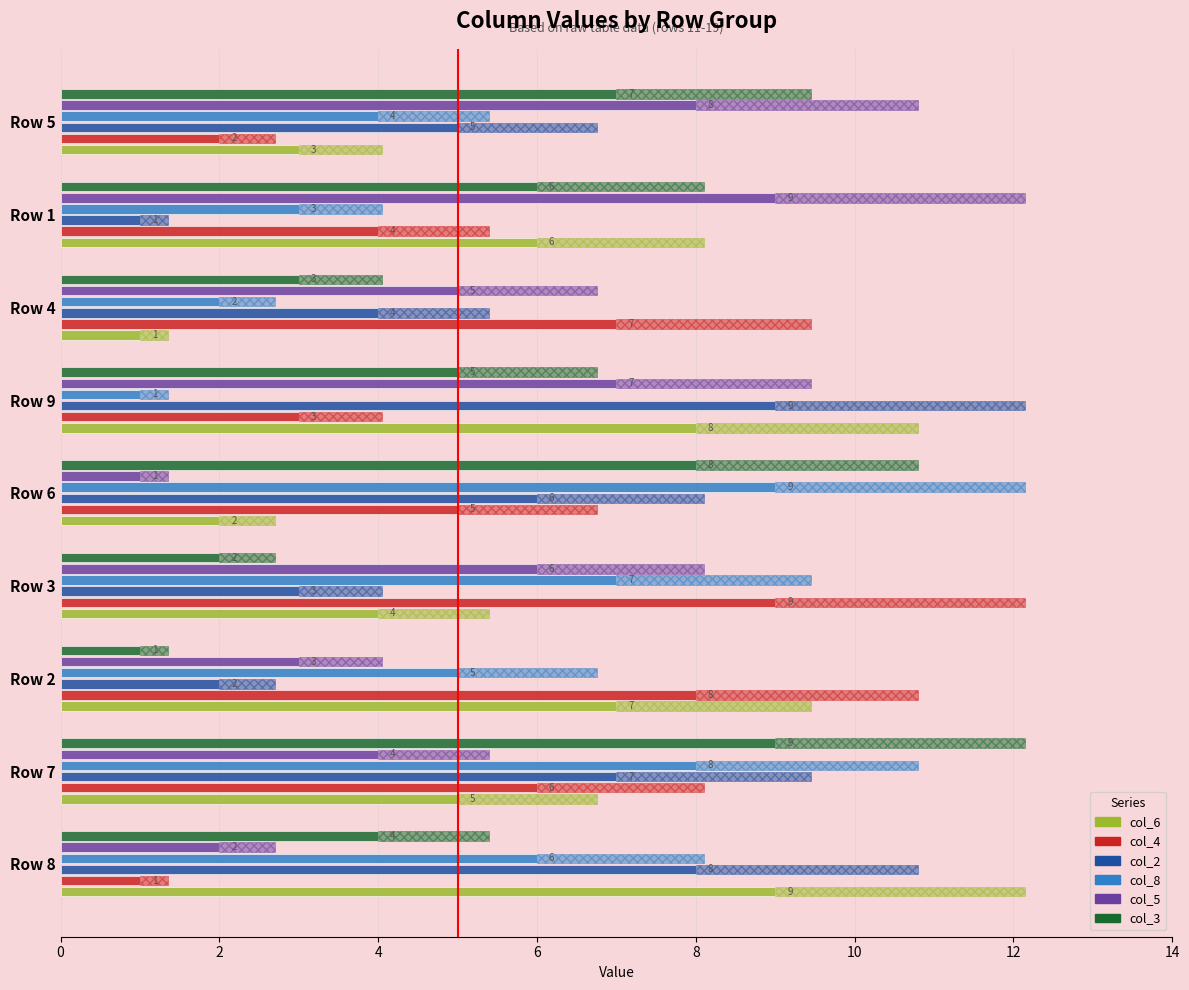

Count the col_8 values in the range 3 to 7.

5